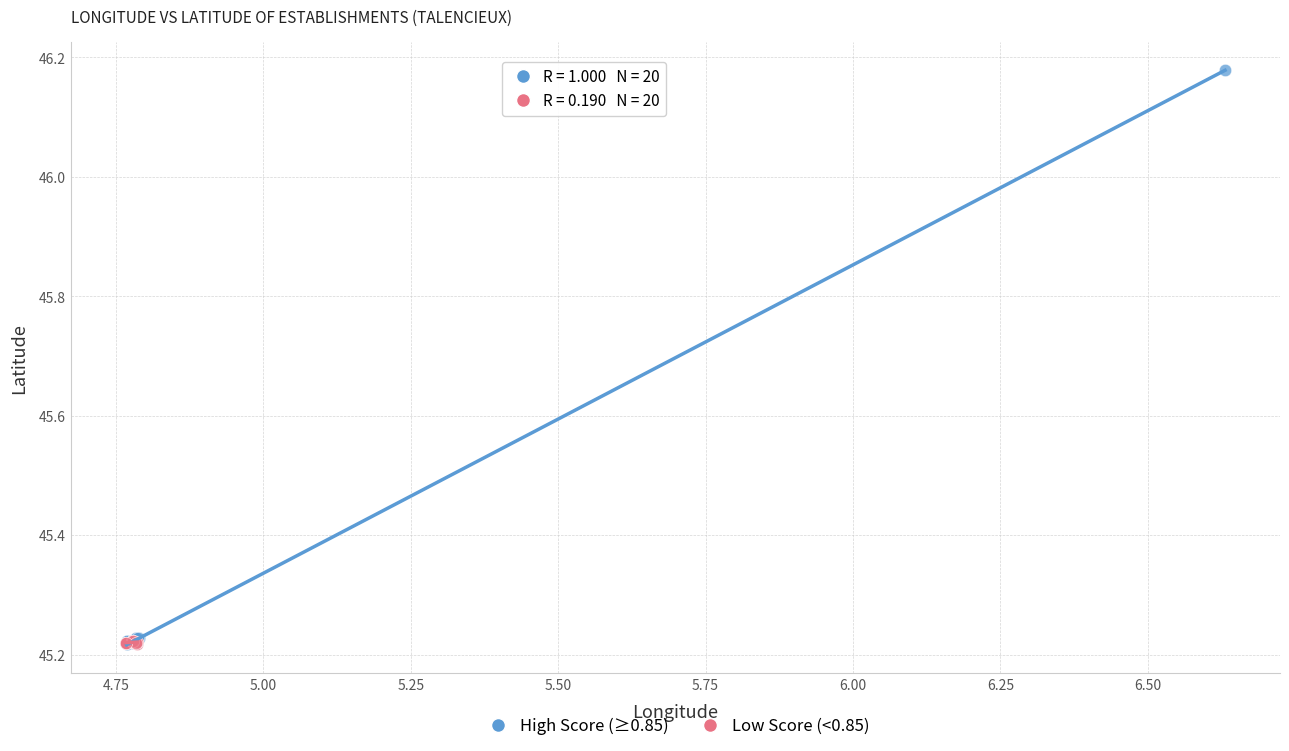

What are all the series names shown in the legend?

High Score (≥0.85), Low Score (<0.85)